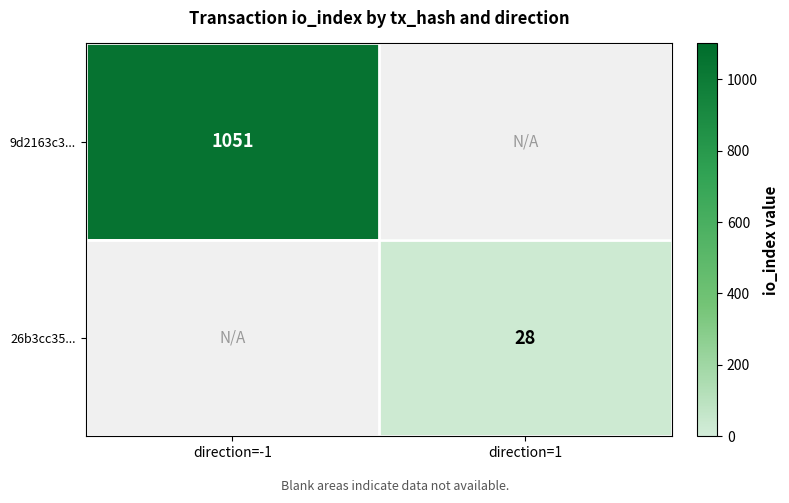

How many categories are shown in the chart?

2